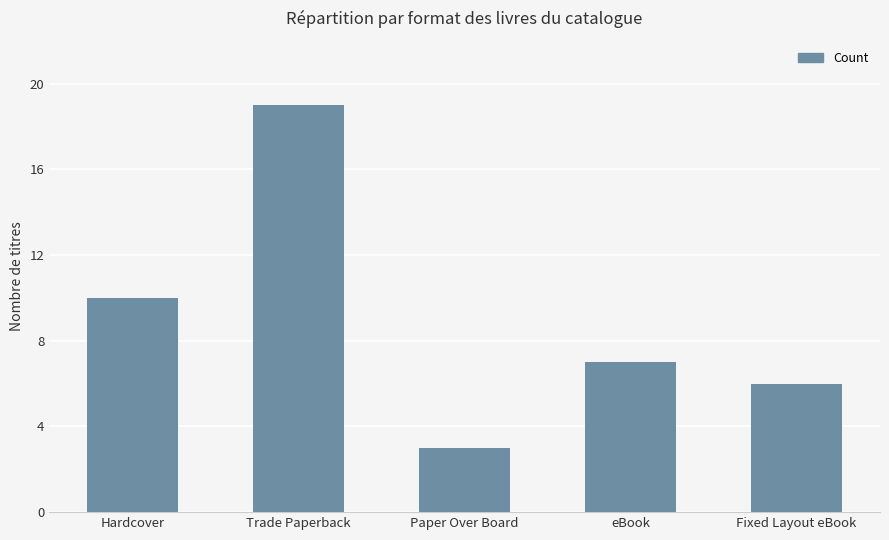

Rank the categories by value from lowest to highest.

Paper Over Board, Fixed Layout eBook, eBook, Hardcover, Trade Paperback